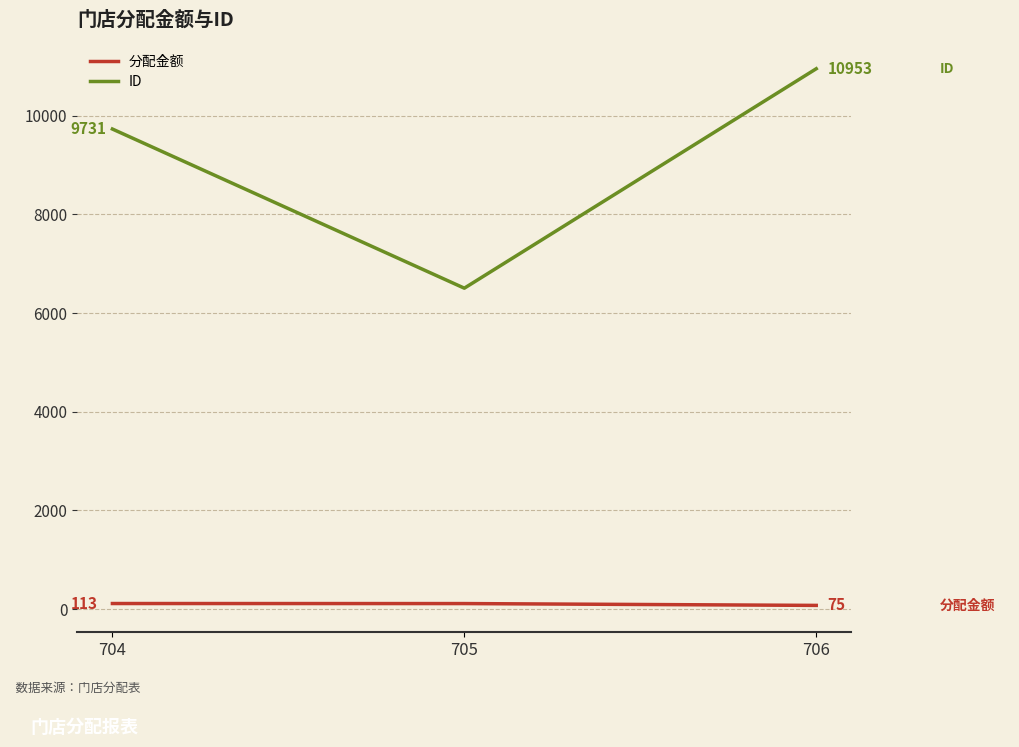

Reading left to right, transcribe all the data shown in this chart.

分配金额: 113	112	75
ID: 9731	6505	10953